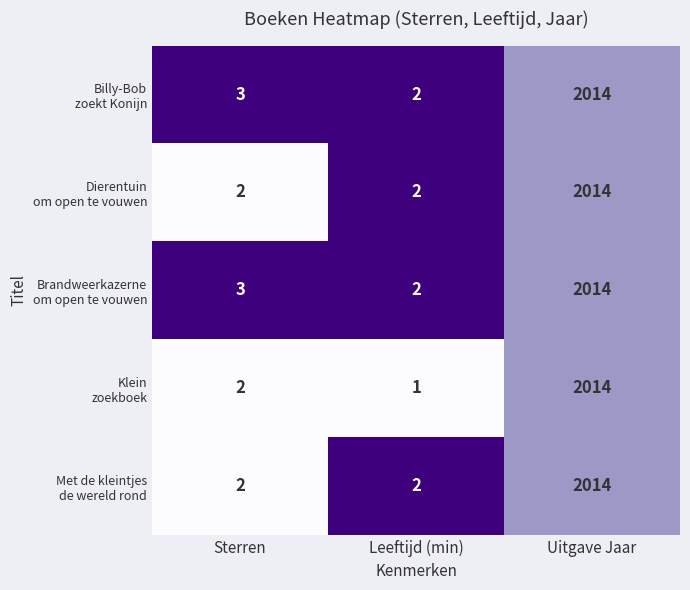

Which category has the highest value across all series?

Uitgave Jaar